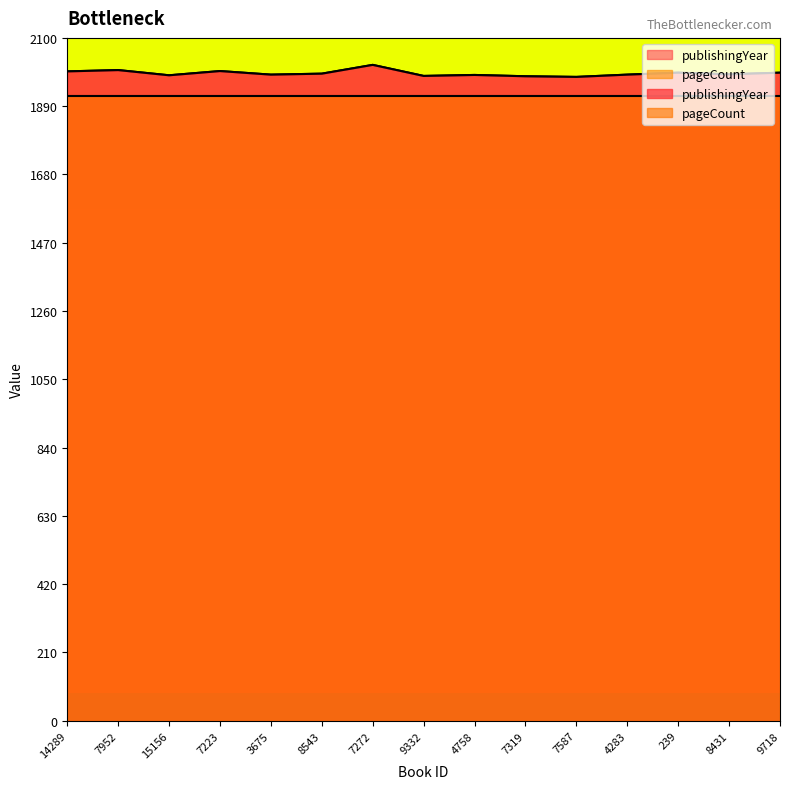

How many points are lower than both their immediate neighbors (excluding endpoints)?

5